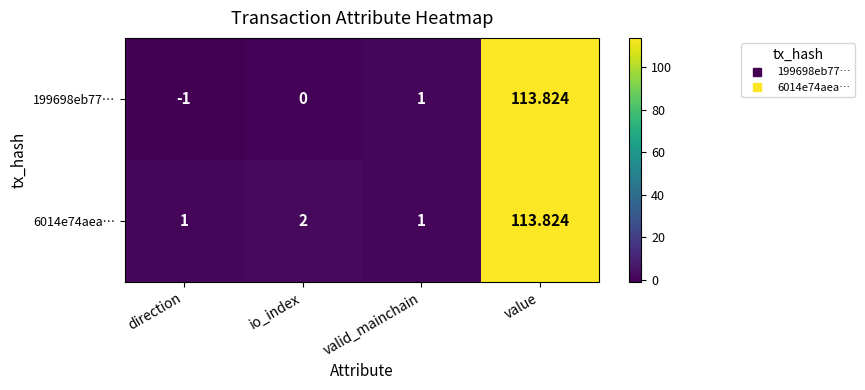

Which label corresponds to the smallest value in the chart?

direction